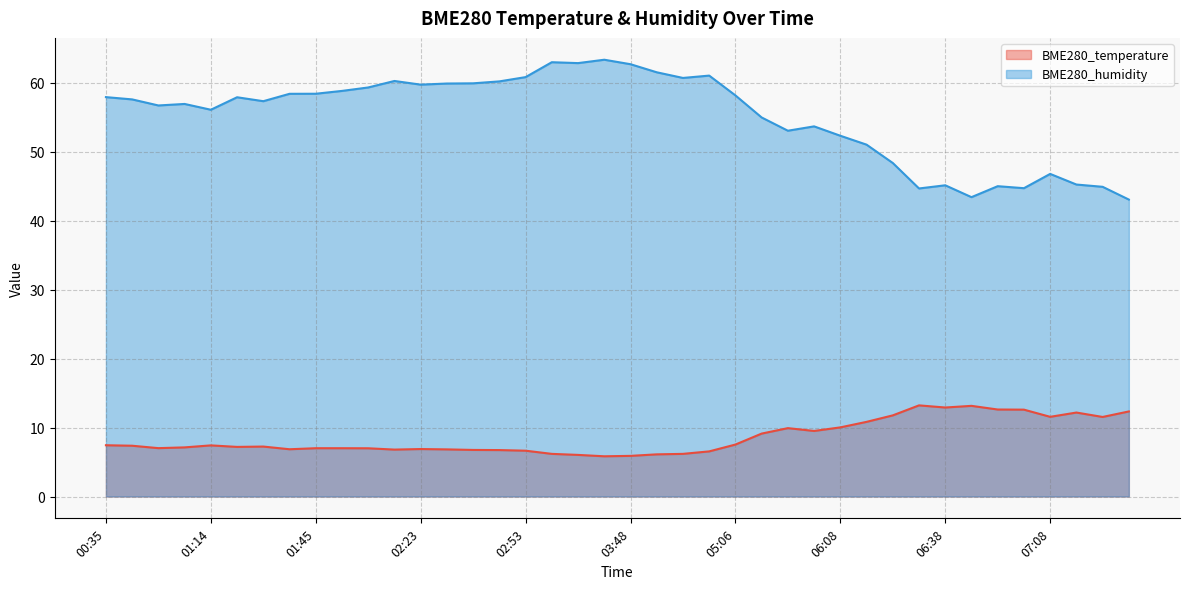

How many lines are shown in the chart?

2